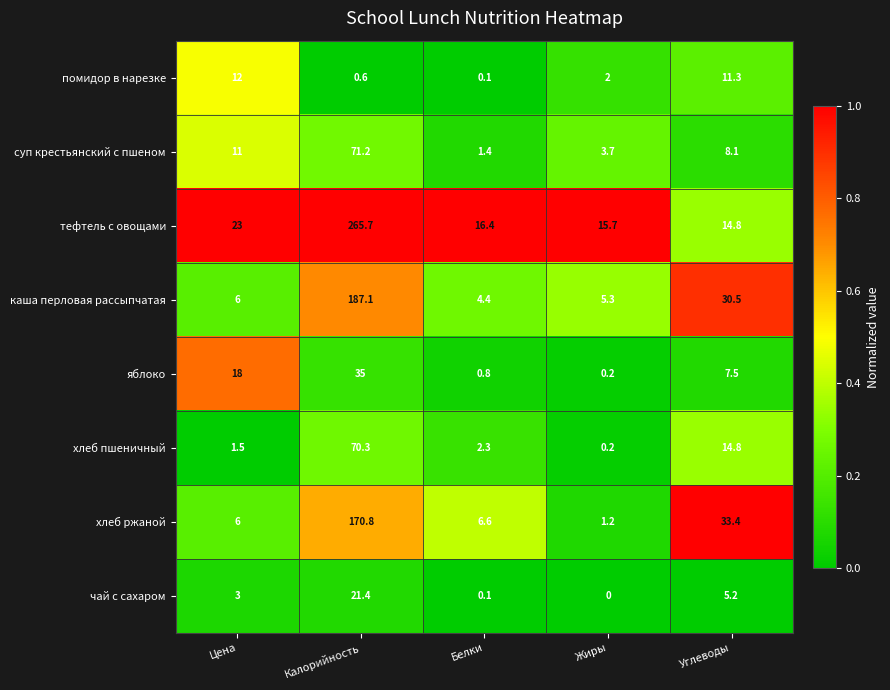

At how many categories does at least one series exceed 0?

5